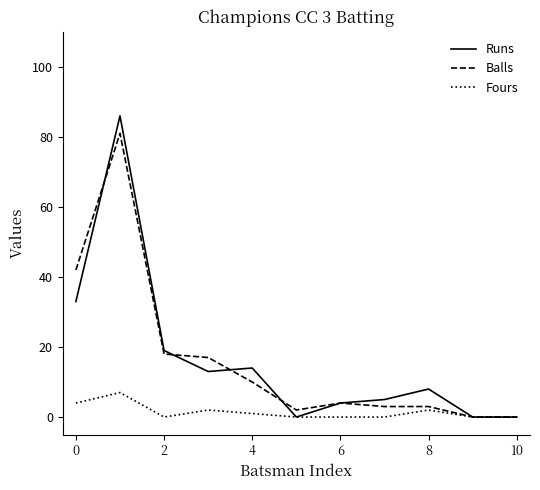

List the series in order of their peak value, highest first.

Runs, Balls, Fours